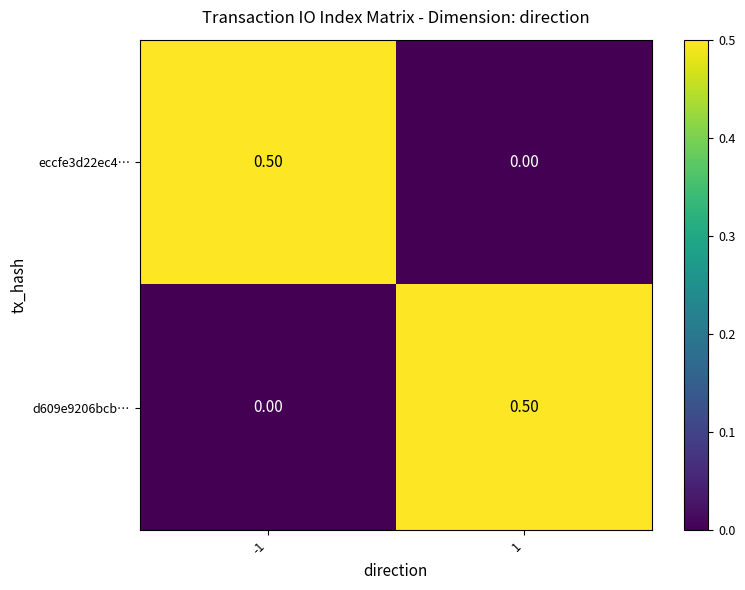

What is the difference between the eccfe3d22ec4… values at -1 and 1?

0.5